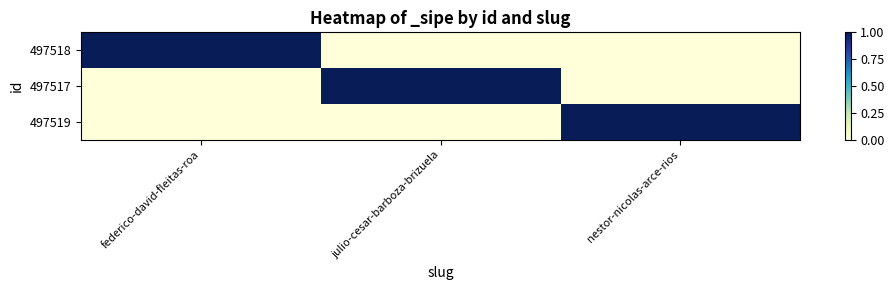

What value does the 497519 series have at nestor-nicolas-arce-rios?

1